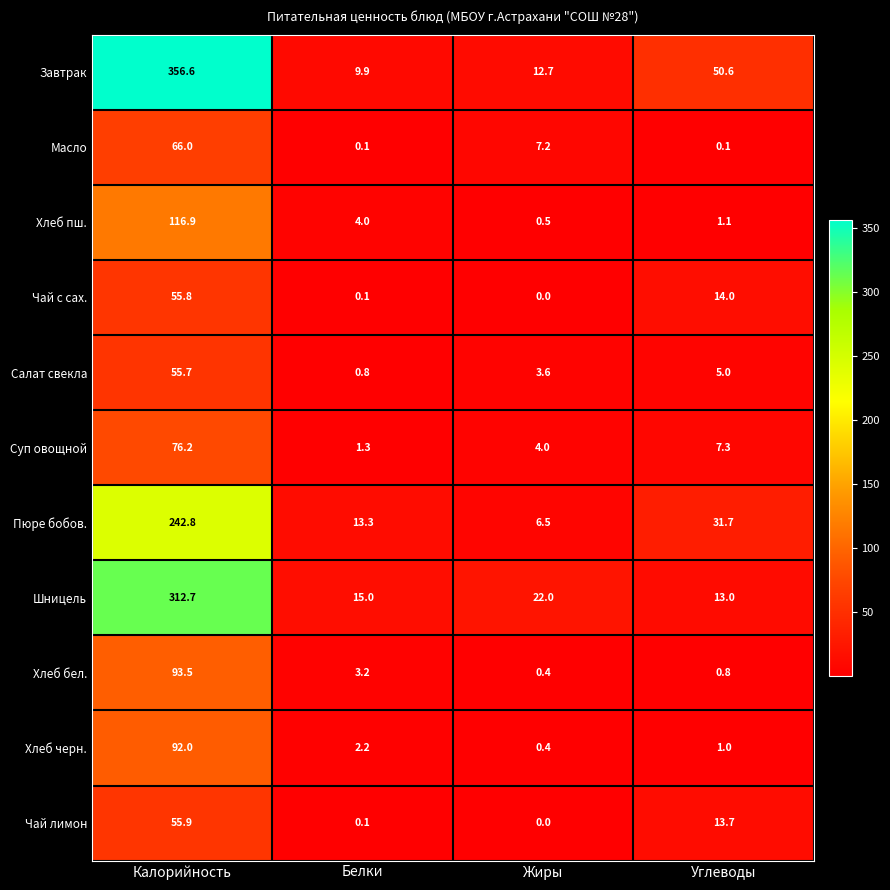

What is the spread (max minus min) of values at Калорийность?

300.9